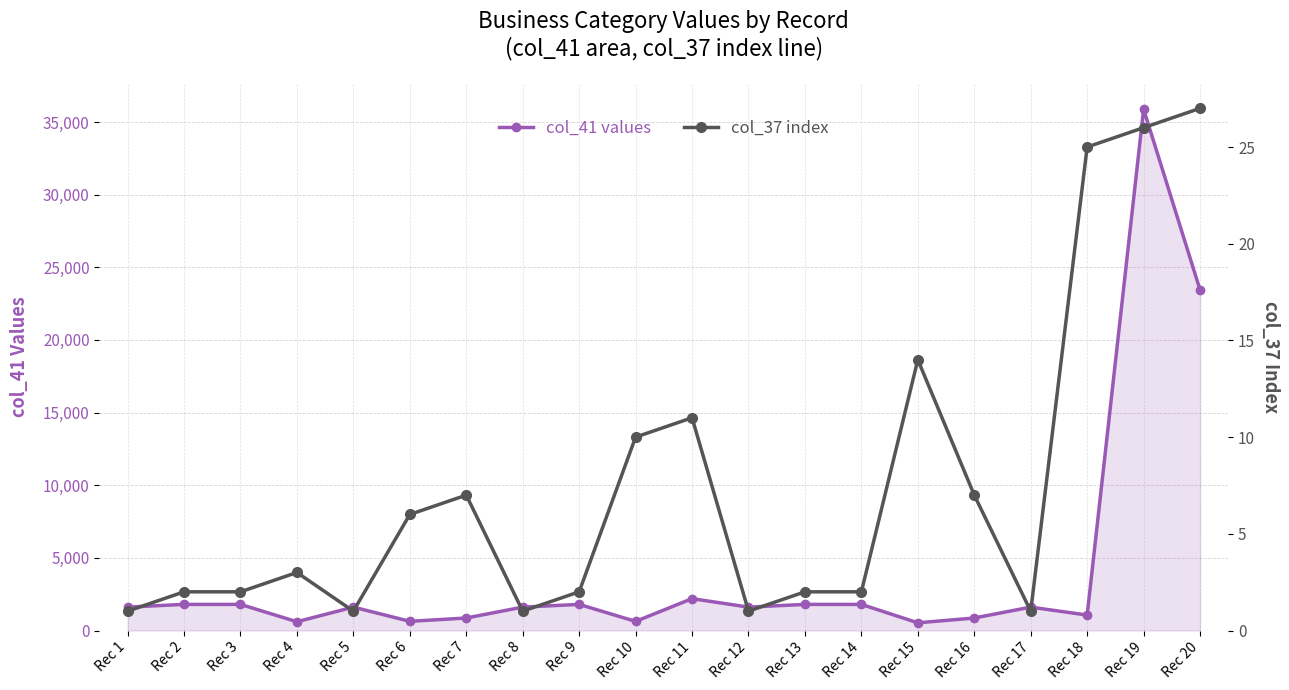

True or false: col_37 index has more than 0 points higher than both neighbors.

True